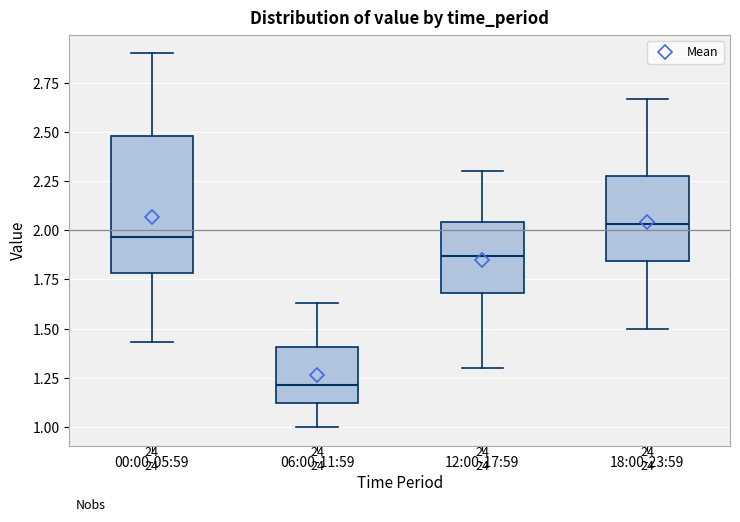

Reading left to right, read every box against the y-axis: the position of its median line, the range the box covers, and the ends of its whiskers. The values are not printed on the chart, so give them approximately, as read against the axis.

00:00-05:59: median 1.95, box 1.80 to 2.50, whiskers 1.45 to 2.90
06:00-11:59: median 1.20, box 1.10 to 1.40, whiskers 1.00 to 1.65
12:00-17:59: median 1.85, box 1.70 to 2.05, whiskers 1.30 to 2.30
18:00-23:59: median 2.05, box 1.85 to 2.30, whiskers 1.50 to 2.65